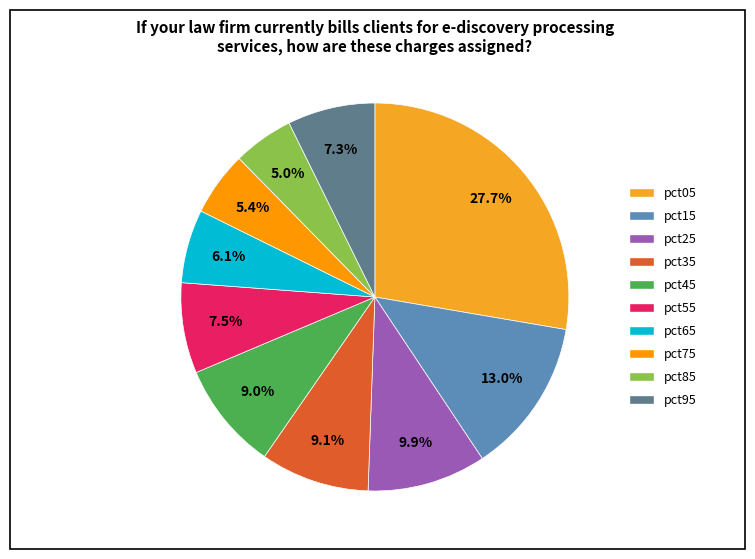

What percentage is the pct45 slice, to the nearest percent?

9%